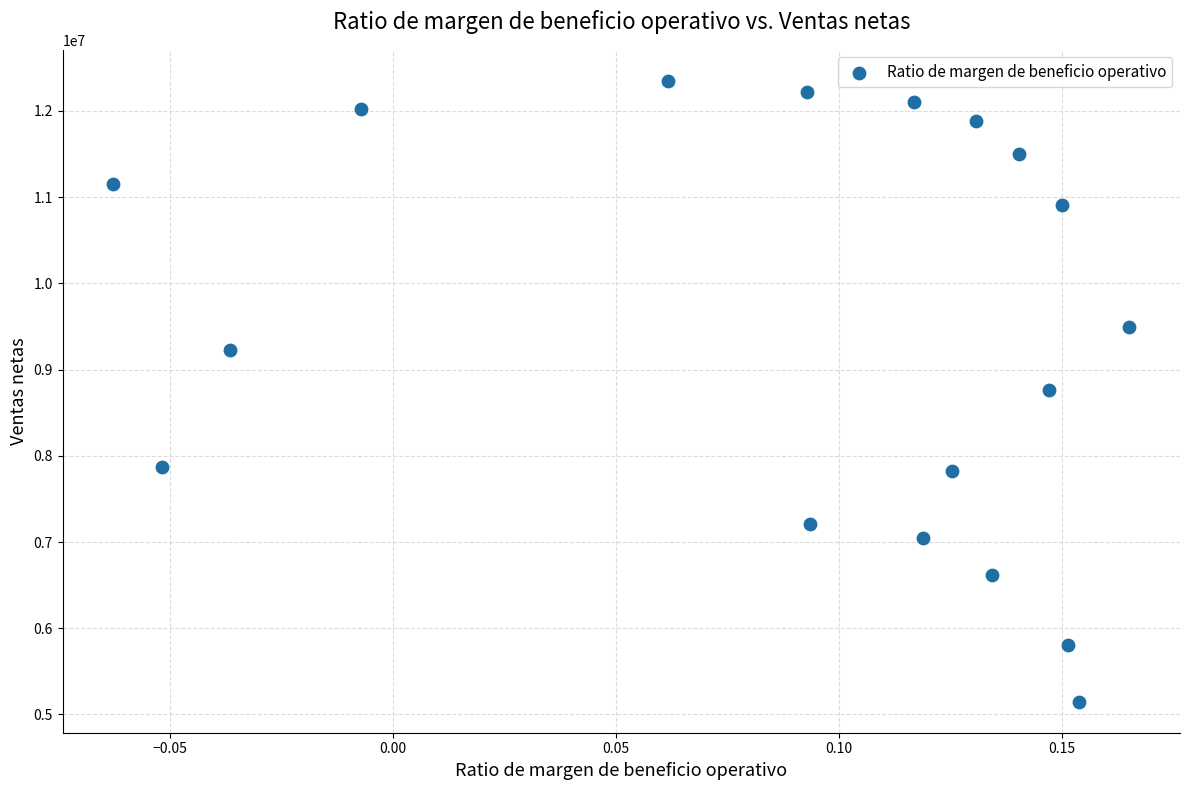

What is the range of Y values (max minus min)?

7201623